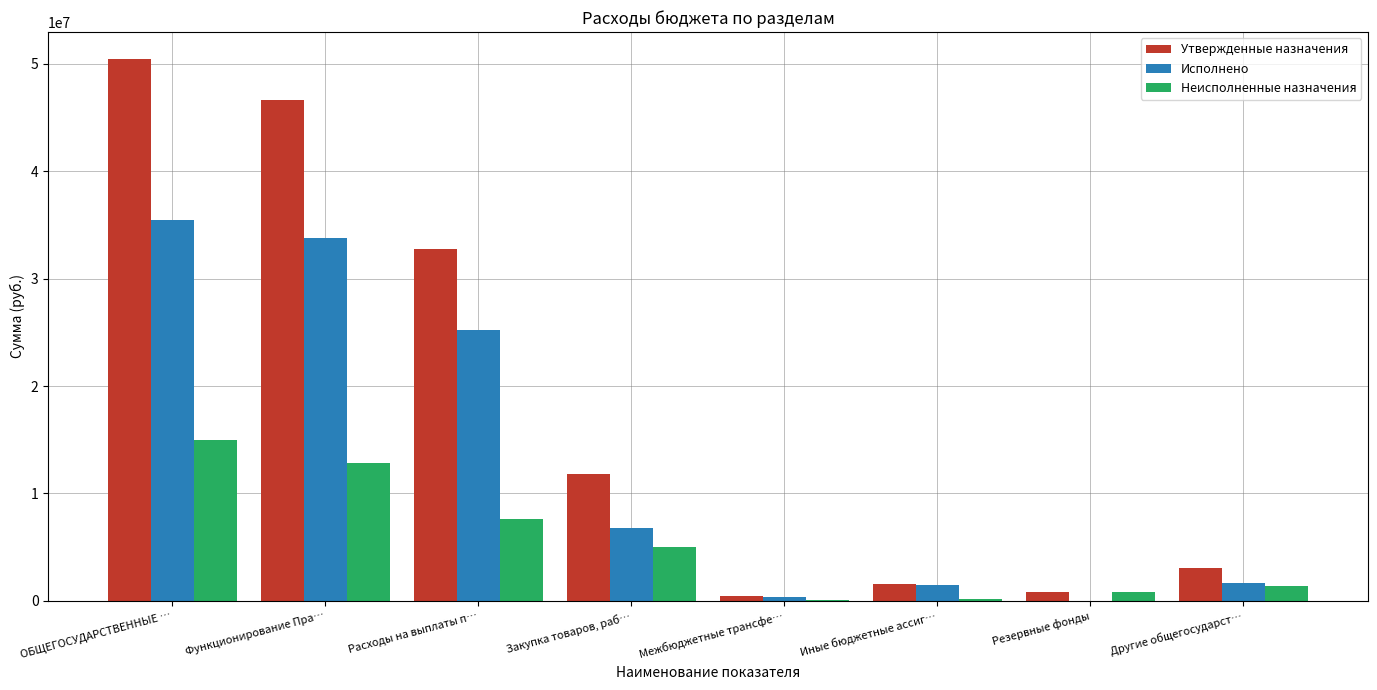

What is the sum of all Исполнено values?

104628251.8